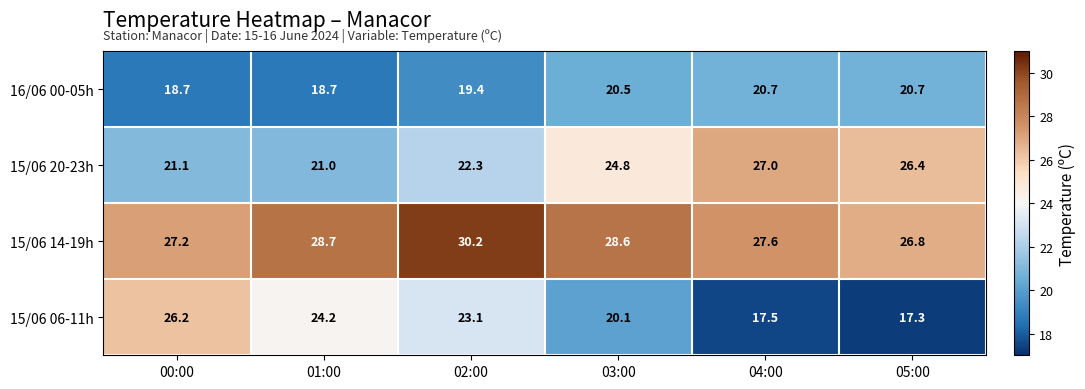

Reading left to right, extract all data points from this chart.

16/06 00-05h: 18.7	18.7	19.4	20.5	20.7	20.7
15/06 20-23h: 21.1	21.0	22.3	24.8	27.0	26.4
15/06 14-19h: 27.2	28.7	30.2	28.6	27.6	26.8
15/06 06-11h: 26.2	24.2	23.1	20.1	17.5	17.3